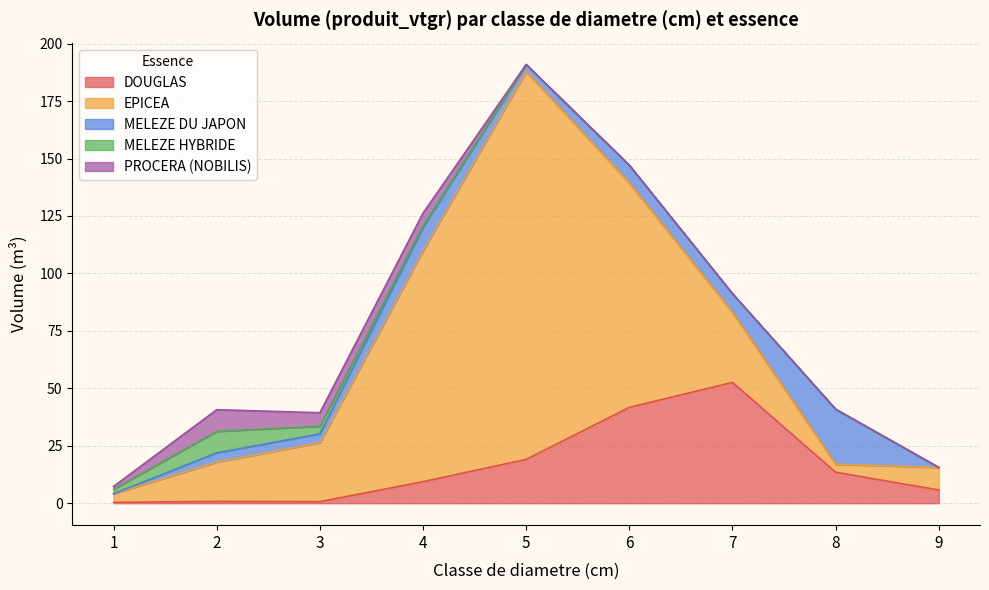

Reading left to right, transcribe all the data shown in this chart.

DOUGLAS: 1=0.4	2=0.8	3=0.7	4=9.4	5=19.1	6=41.7	7=52.6	8=13.5	9=5.8
EPICEA: 1=3.7	2=17.1	3=25.6	4=100.4	5=168.7	6=97.6	7=30.4	8=3.5	9=9.8
MELEZE DU JAPON: 1=0.1	2=4.0	3=3.9	4=10.2	5=3.1	6=7.8	7=8.2	8=24.0	9=0.0
MELEZE HYBRIDE: 1=1.9	2=9.4	3=3.3	4=0.9	5=0.0	6=0.0	7=0.0	8=0.0	9=0.0
PROCERA (NOBILIS): 1=1.3	2=9.4	3=5.9	4=5.3	5=0.0	6=0.0	7=0.0	8=0.0	9=0.0